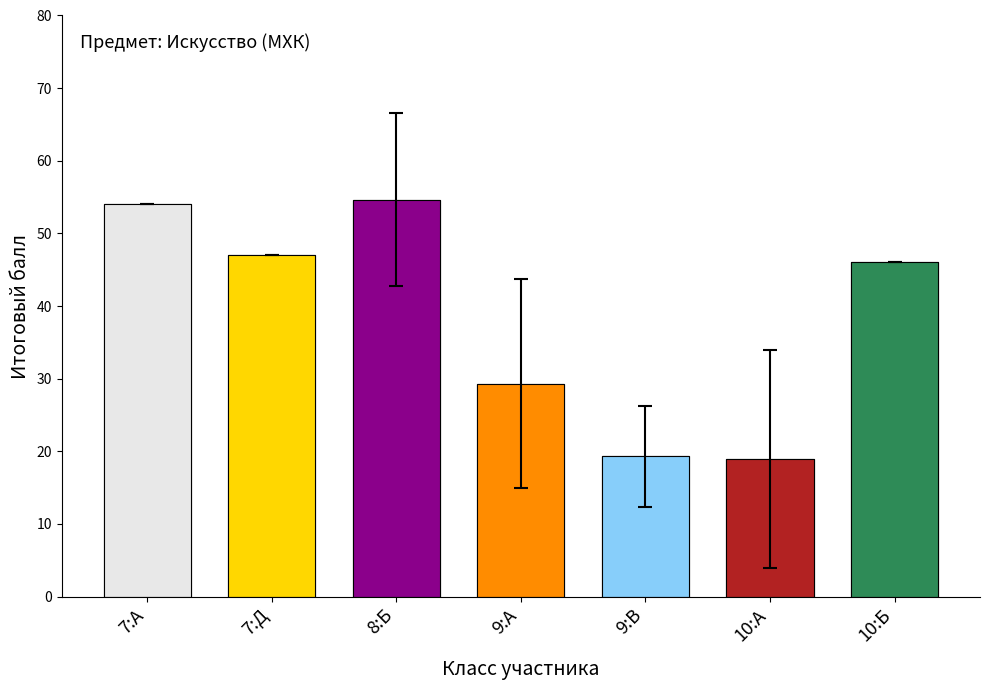

What position from the right is 8:Б?

5